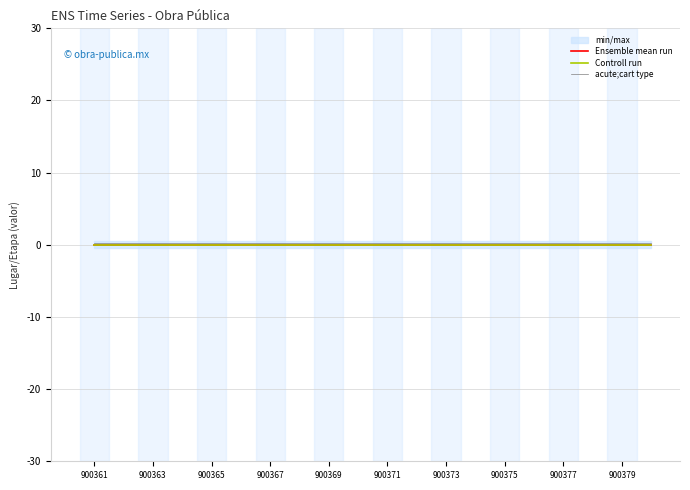

Reading left to right, what are all the values shown in this chart?

Ensemble mean run: -0.0	-0.0	-0.0	-0.0	-0.0	-0.0	-0.0	-0.0	-0.0	-0.0	0.0	0.0	0.0	0.0	0.0	0.0	0.0	0.0	0.0	0.0
Controll run: -0.0	-0.0	-0.0	-0.0	-0.0	-0.0	-0.0	-0.0	-0.0	-0.0	0.0	0.0	0.0	0.0	0.0	0.0	0.0	0.0	0.0	0.0
acute;cart type: 0.2	0.2	0.2	0.2	0.2	0.2	0.2	0.2	0.2	0.2	0.2	0.2	0.2	0.2	0.2	0.2	0.2	0.2	0.2	0.2